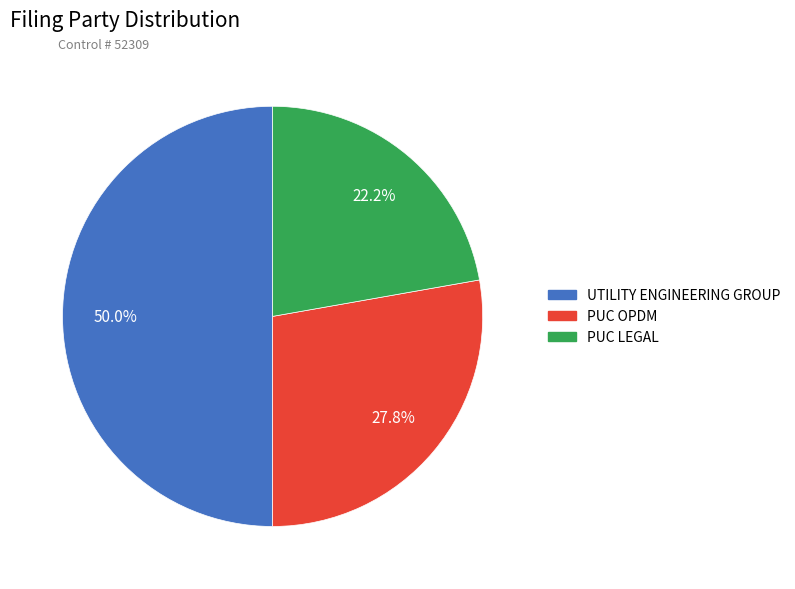

Which category has the smallest portion of the pie?

PUC LEGAL